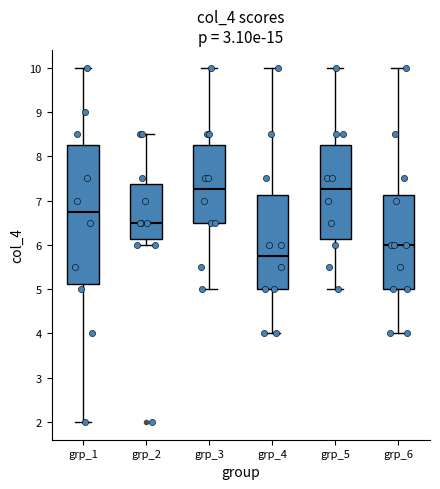

Reading left to right, read every box against the y-axis: the position of its median line, the range the box covers, and the ends of its whiskers. The values are not printed on the chart, so give them approximately, as read against the axis.

grp_1: median 6.8, box 5.1 to 8.3, whiskers 2.0 to 10.0
grp_2: median 6.5, box 6.1 to 7.4, whiskers 6.0 to 8.5
grp_3: median 7.3, box 6.5 to 8.3, whiskers 5.0 to 10.0
grp_4: median 5.8, box 5.0 to 7.1, whiskers 4.0 to 10.0
grp_5: median 7.3, box 6.1 to 8.3, whiskers 5.0 to 10.0
grp_6: median 6.0, box 5.0 to 7.1, whiskers 4.0 to 10.0